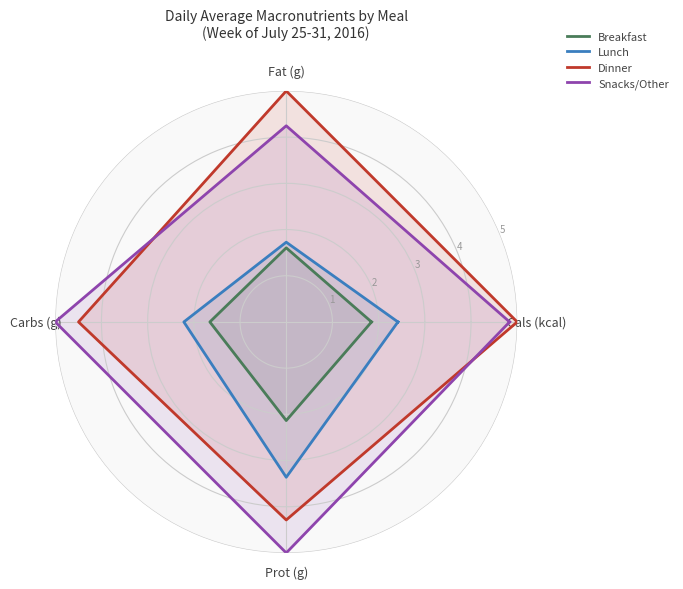

How many series are shown in this chart?

4